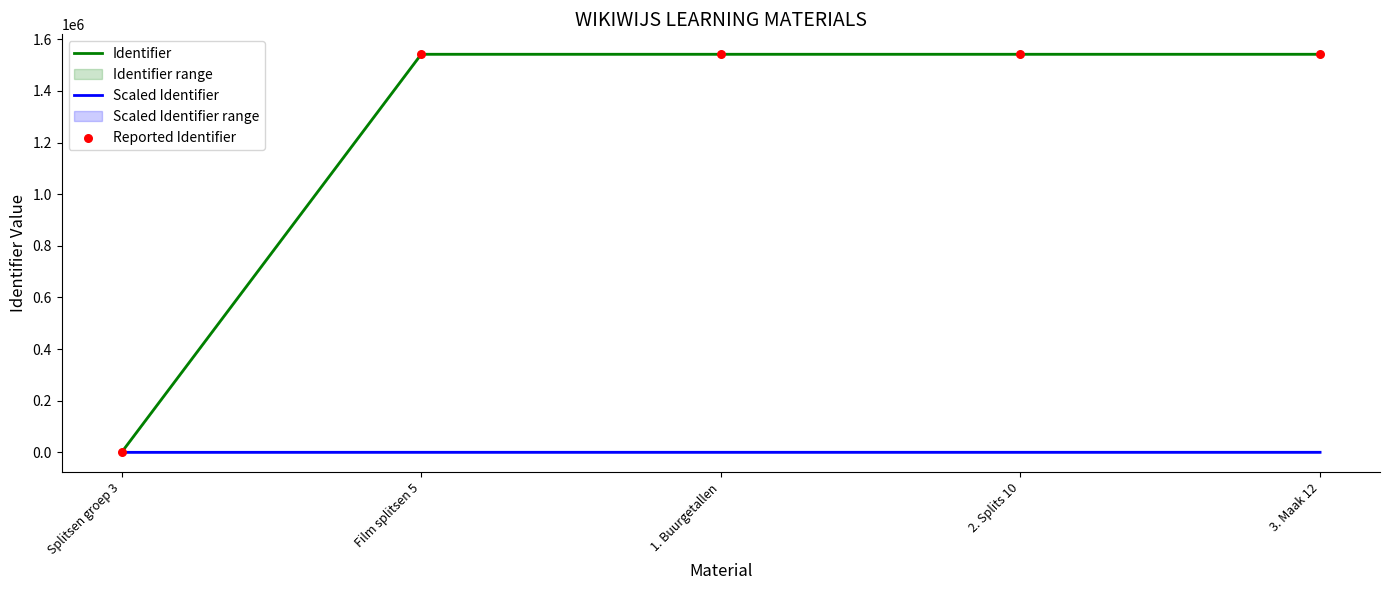

At which category is the sum across all series the highest?

Film splitsen 5